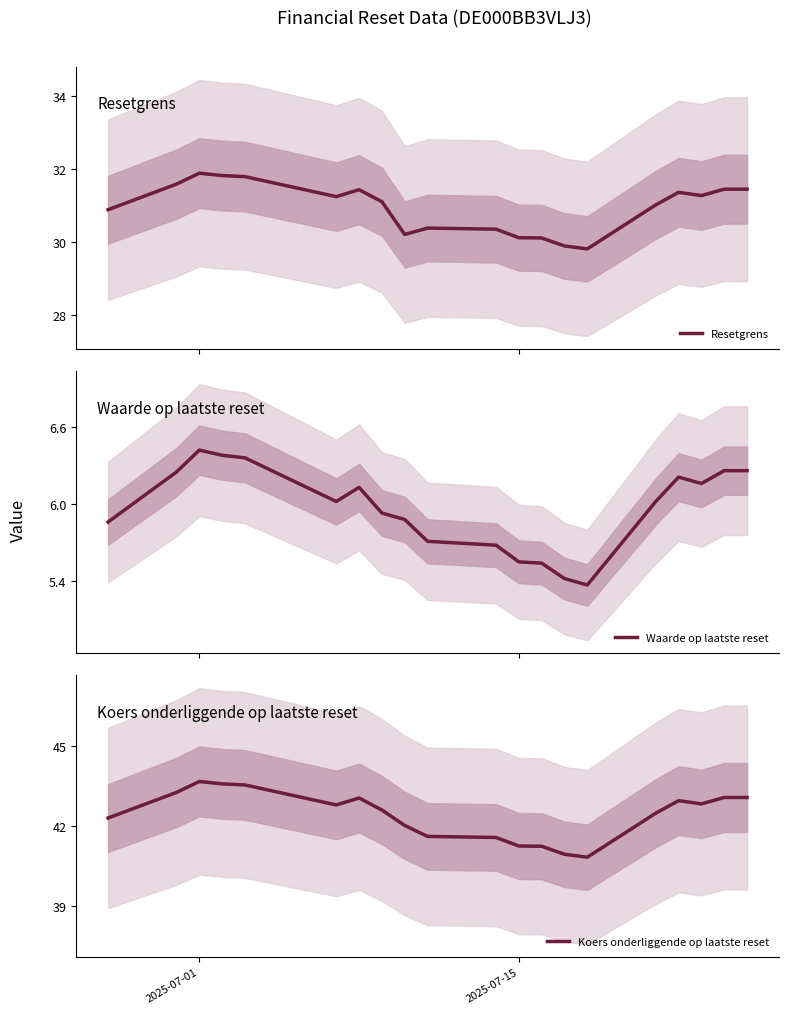

True or false: Resetgrens has more than 2 points higher than both neighbors.

True